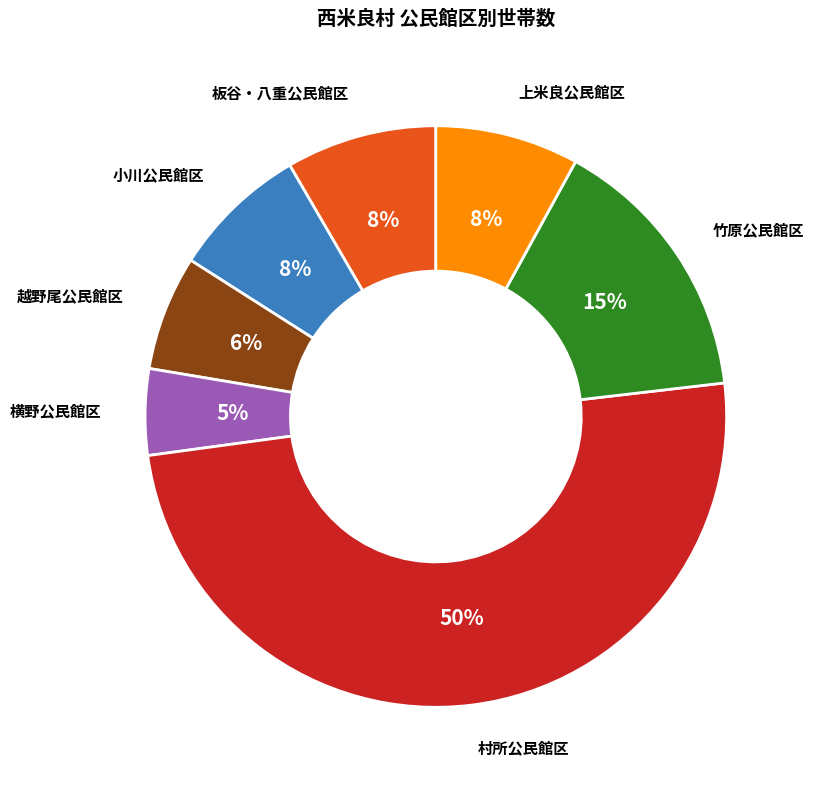

To the nearest percent, what portion does 竹原公民館区 represent?

15%